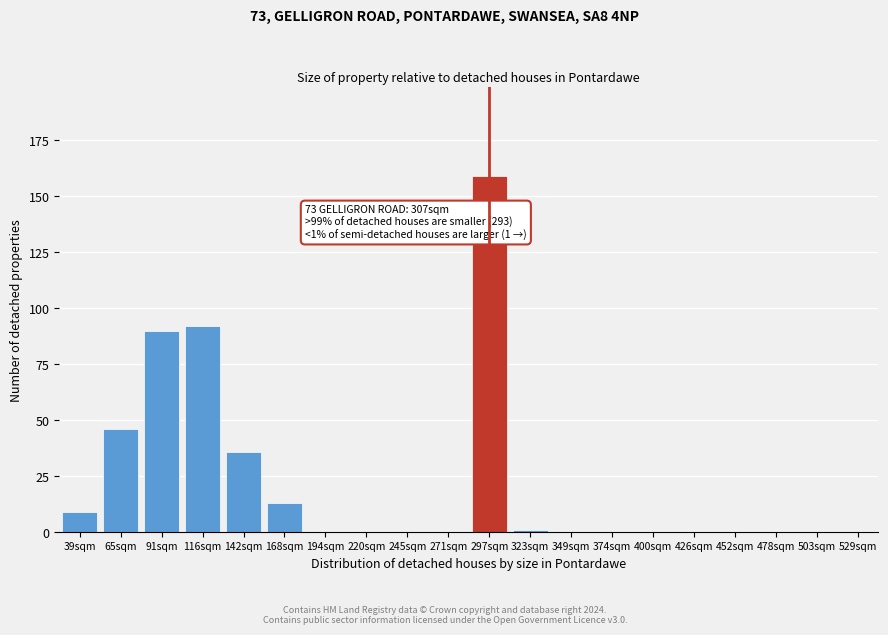

Reading left to right, transcribe all the data shown in this chart.

39sqm=9	65sqm=46	91sqm=90	116sqm=92	142sqm=36	168sqm=13	194sqm=0	220sqm=0	245sqm=0	271sqm=0	297sqm=159	323sqm=1	349sqm=0	374sqm=0	400sqm=0	426sqm=0	452sqm=0	478sqm=0	503sqm=0	529sqm=0